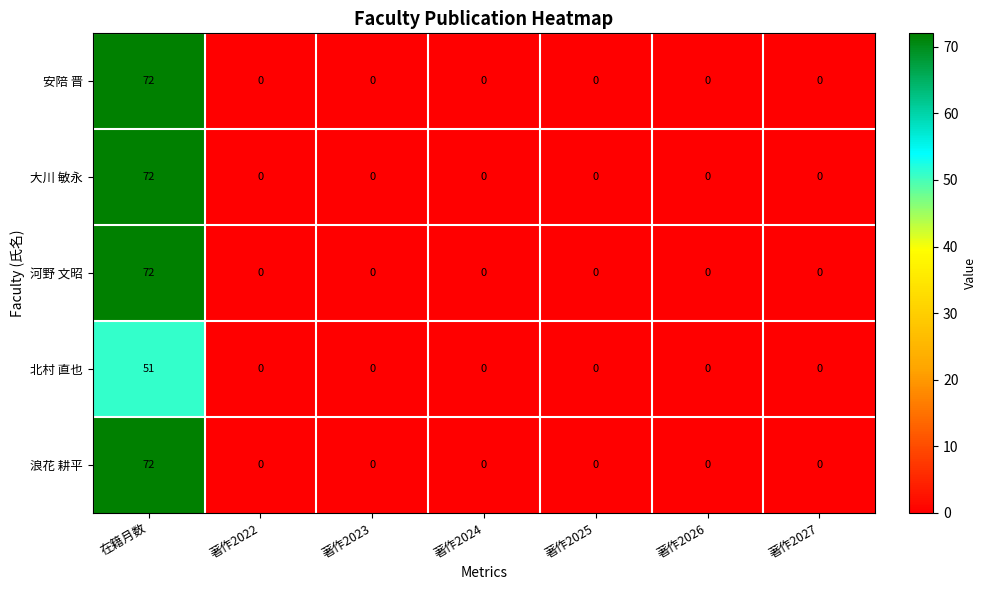

What is the difference between the maximum and second lowest values in the 安陪 晋 series?

72